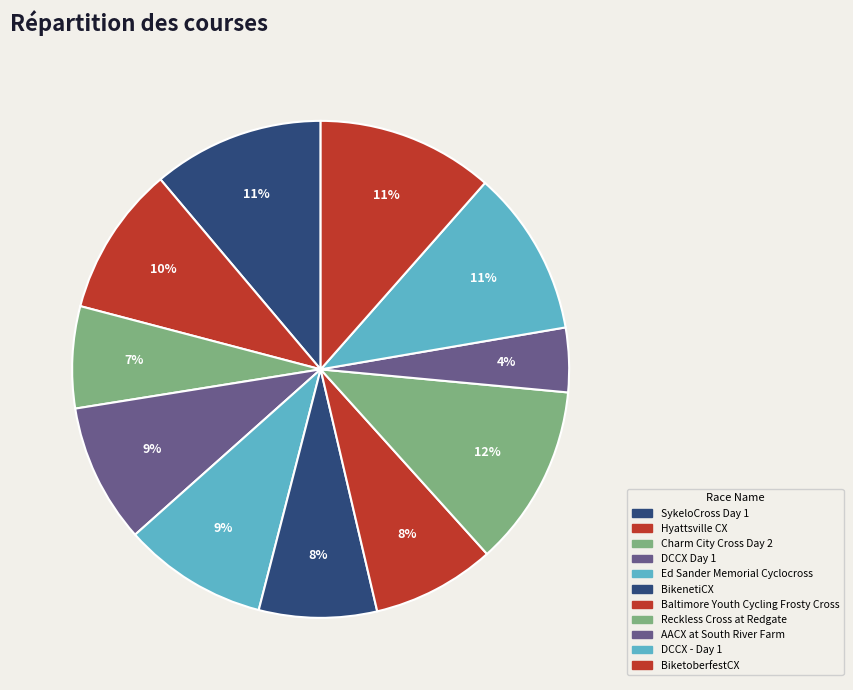

Count the number of slices in the pie.

11